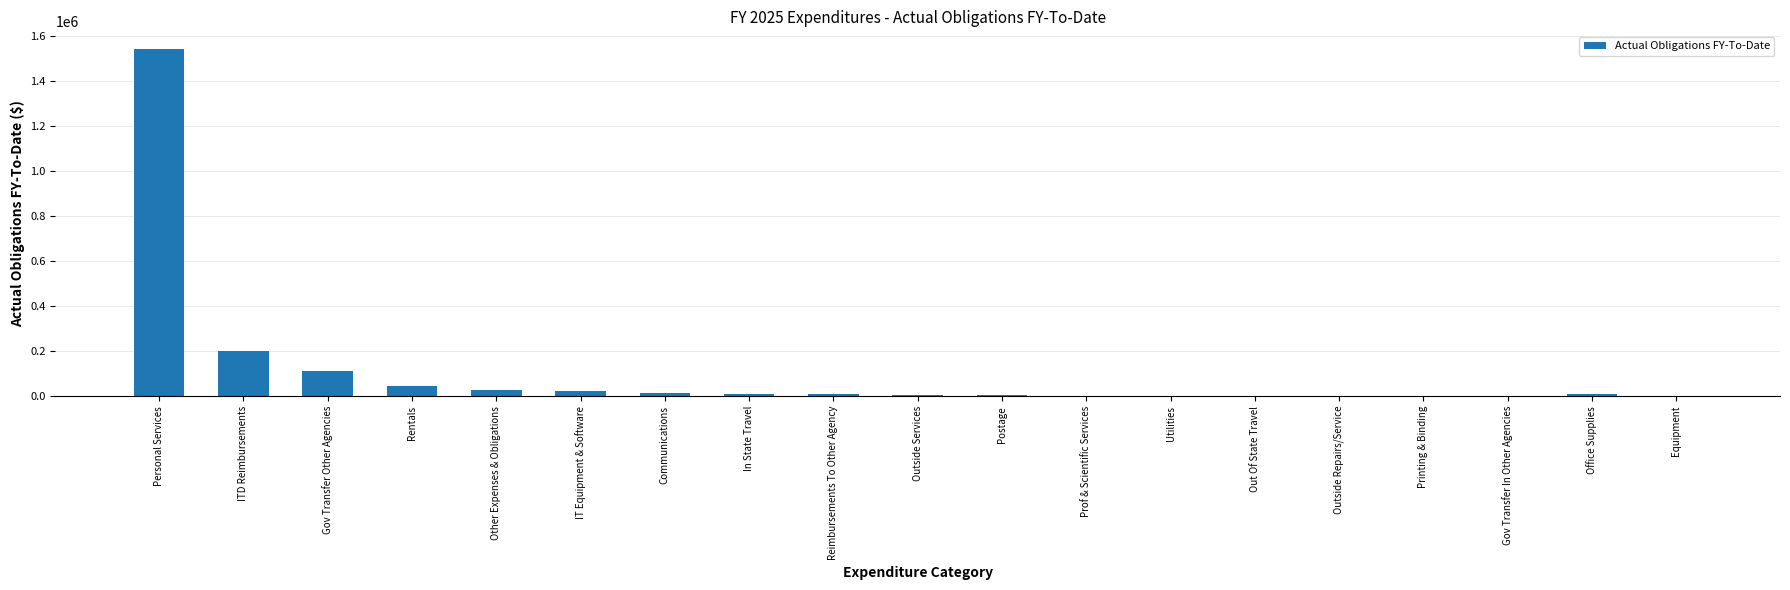

Is it true that the value at Rentals is 47250.0?

True